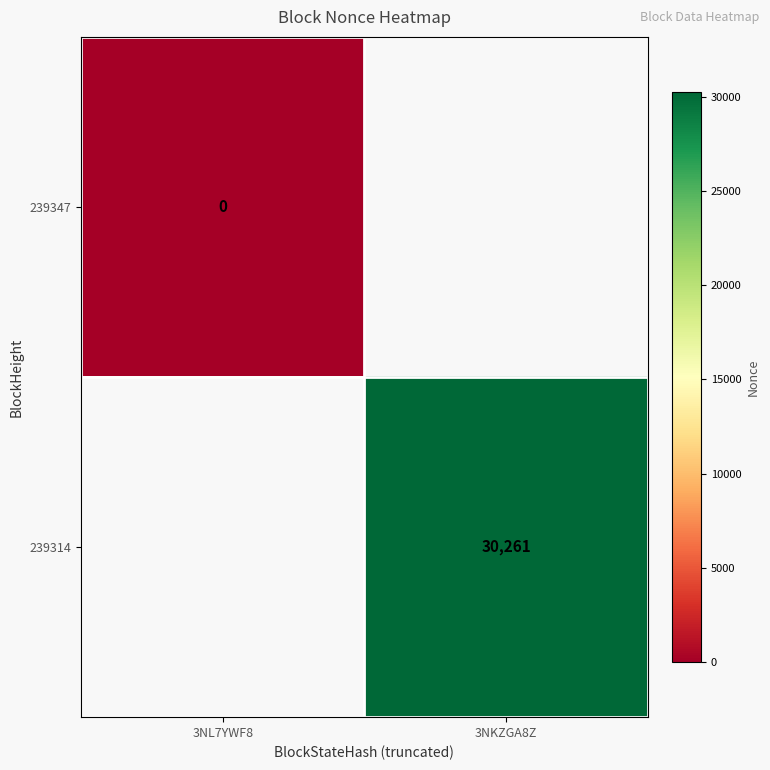

Is the value of 239347 at 3NL7YWF8 greater than the value of 239314 at 3NKZGA8Z?

No